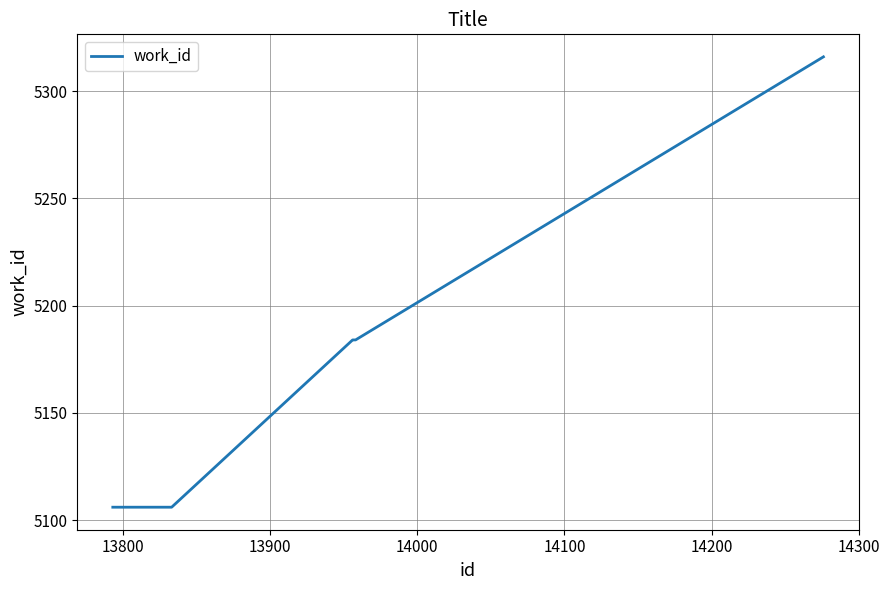

True or false: there are more than 2 points higher than both neighbors.

False